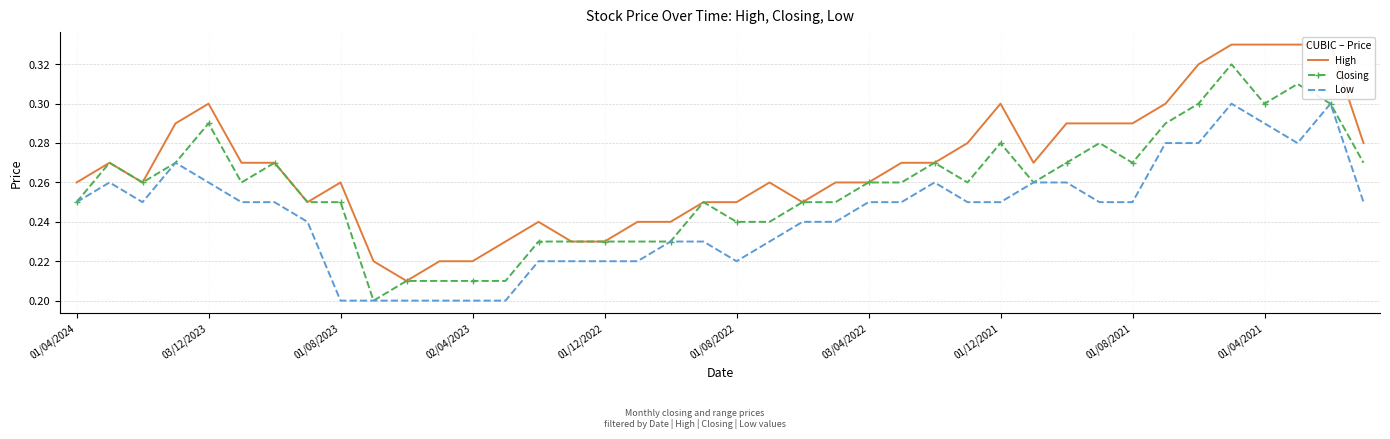

True or false: High and Closing cross at least once.

False